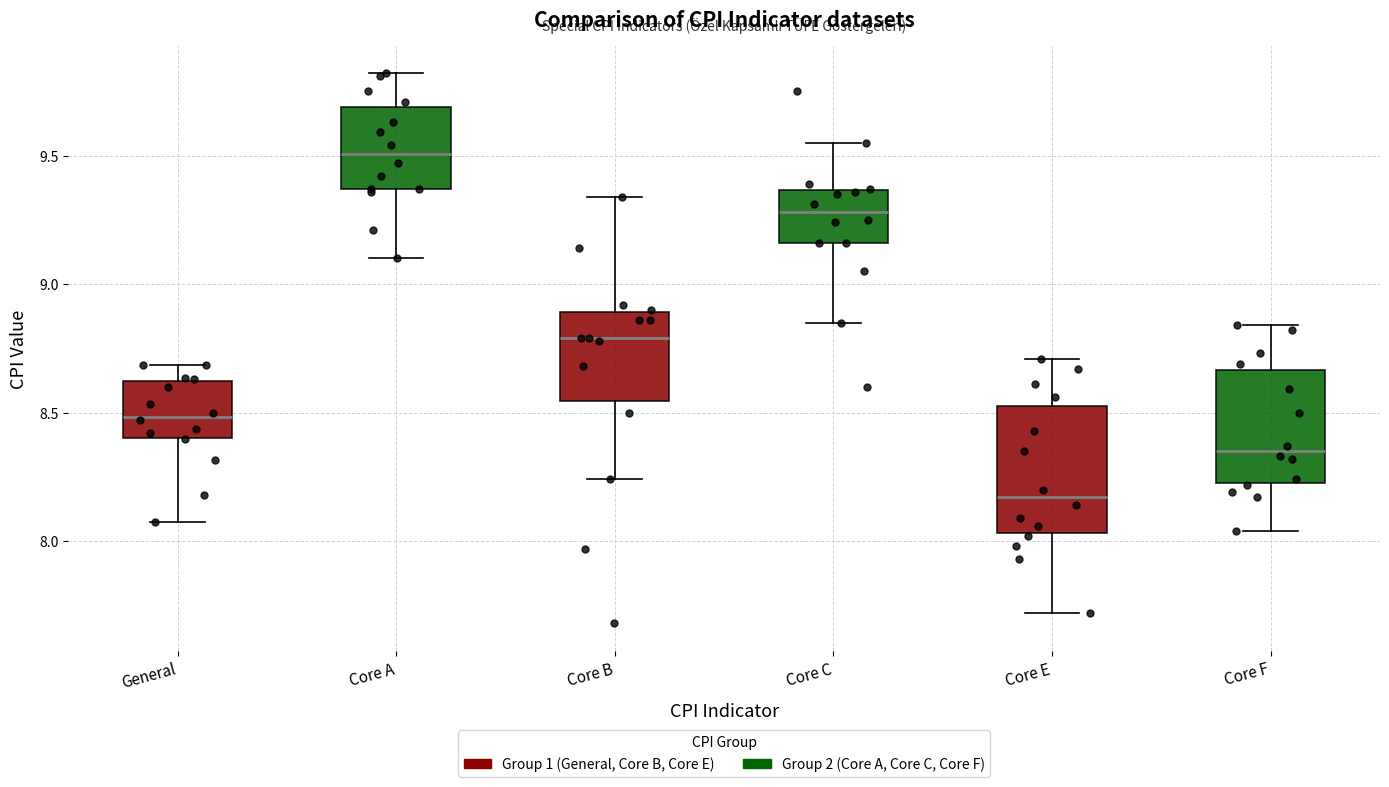

Reading left to right, read every box against the y-axis: the position of its median line, the range the box covers, and the ends of its whiskers. The values are not printed on the chart, so give them approximately, as read against the axis.

General: median 8.50, box 8.40 to 8.60, whiskers 8.05 to 8.70
Core A: median 9.50, box 9.35 to 9.70, whiskers 9.10 to 9.80
Core B: median 8.80, box 8.55 to 8.90, whiskers 8.25 to 9.35
Core C: median 9.30, box 9.15 to 9.35, whiskers 8.85 to 9.55
Core E: median 8.15, box 8.05 to 8.55, whiskers 7.70 to 8.70
Core F: median 8.35, box 8.25 to 8.65, whiskers 8.05 to 8.85